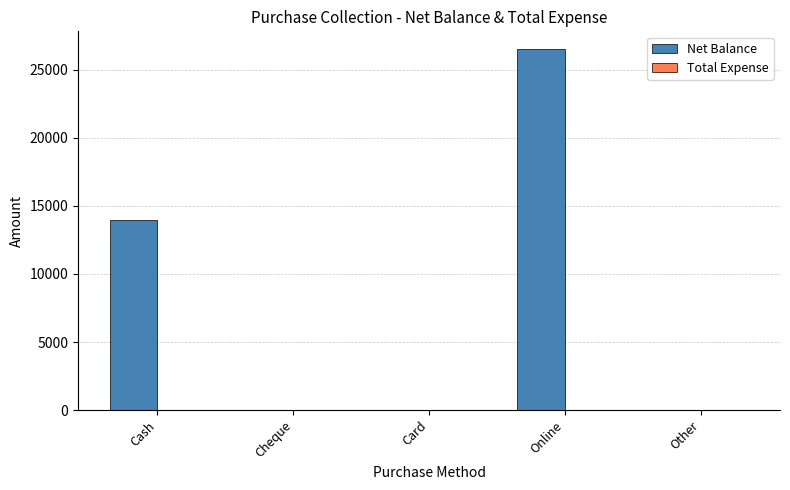

What is the maximum value shown in the chart?

26500